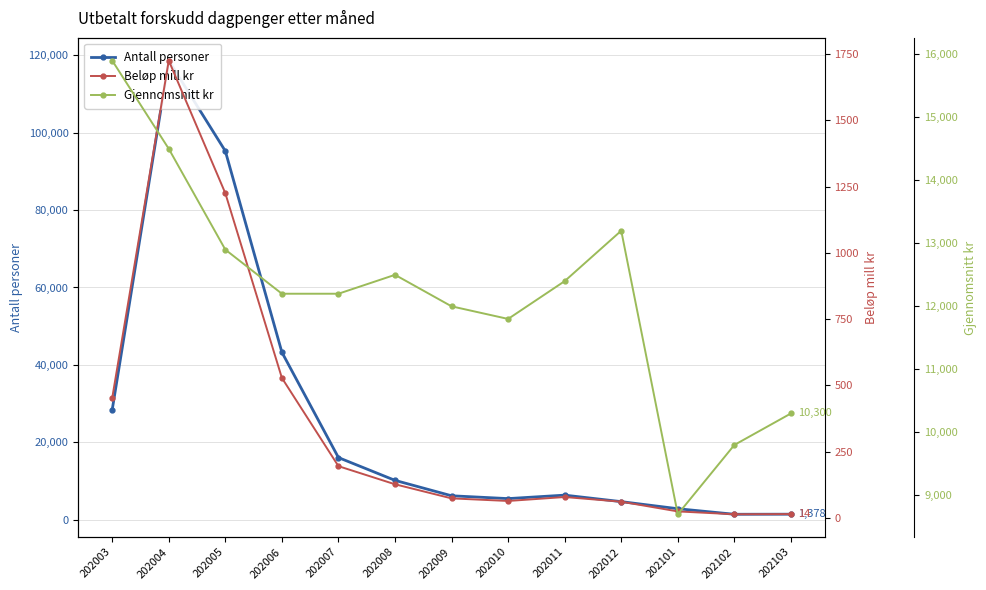

What is the value of the Beløp mill kr point at the 4th from the left?

527.9